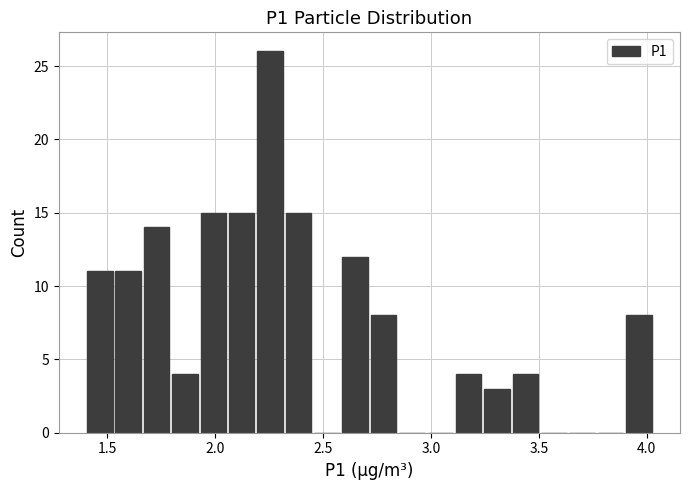

Read against the x-axis, roughly where is the centre of the tallest bar?

2.25